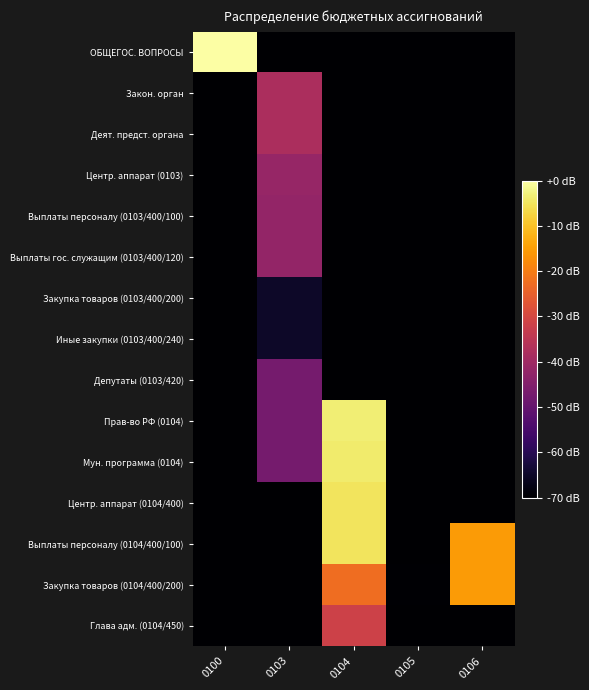

Which series changed the most between 0104 and 0105?

Прав-во РФ (0104)